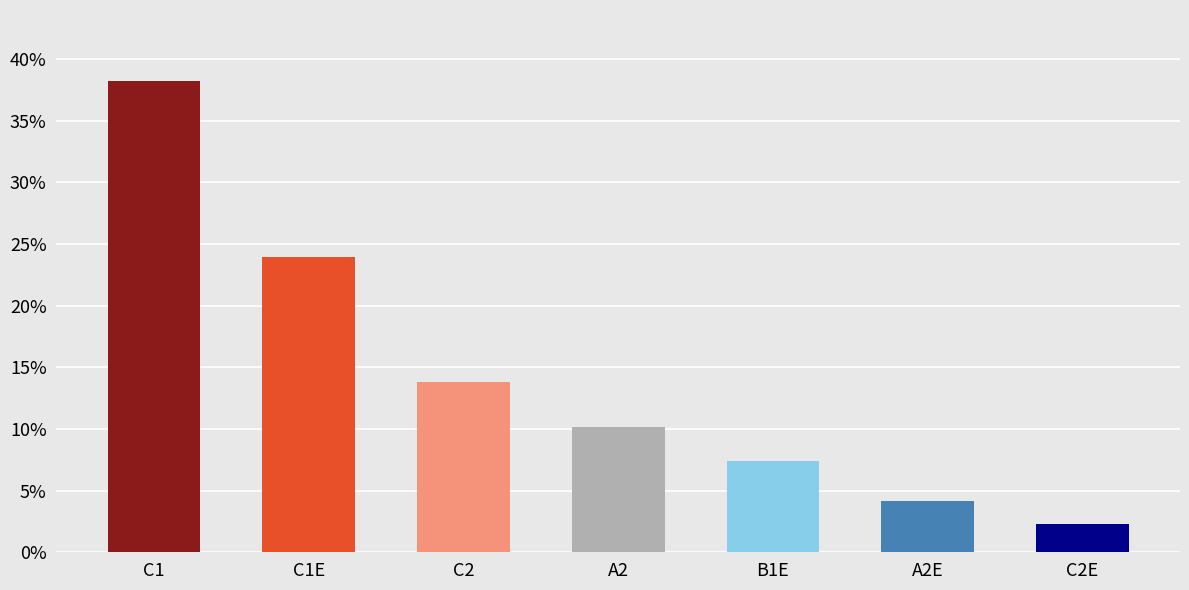

What is the change in value from C1 to A2E?

-0.3